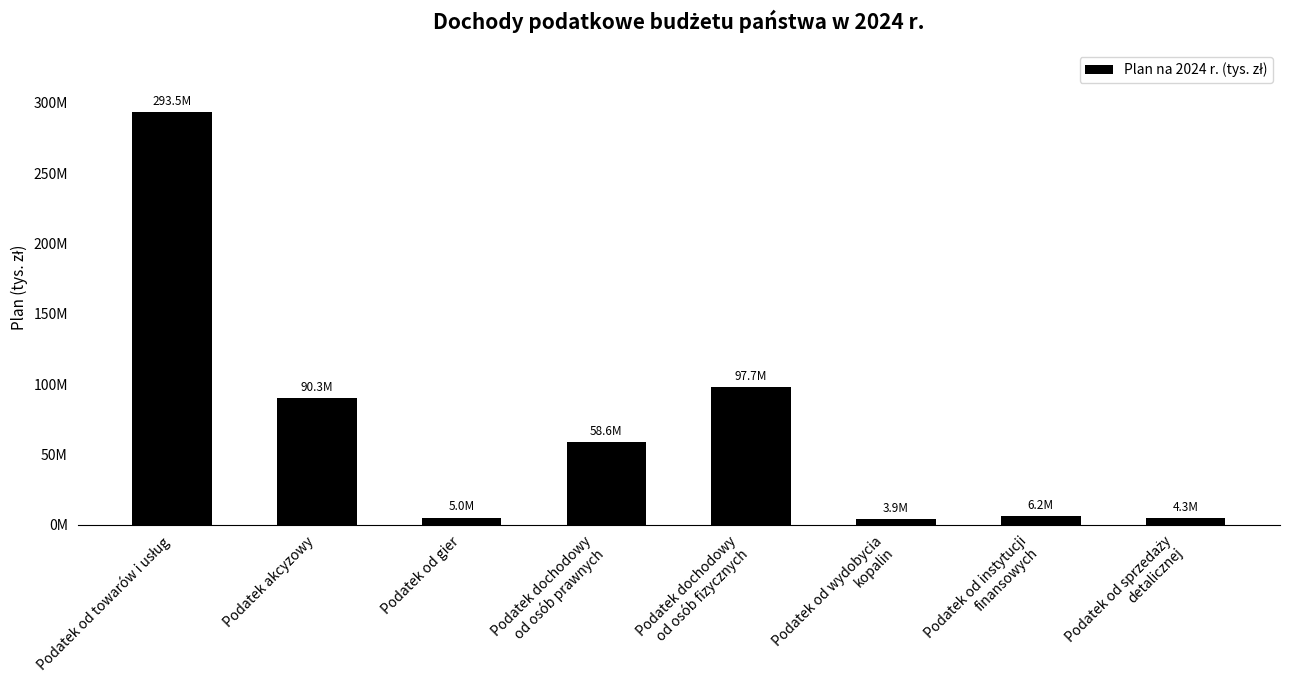

Does the chart contain any negative values?

No